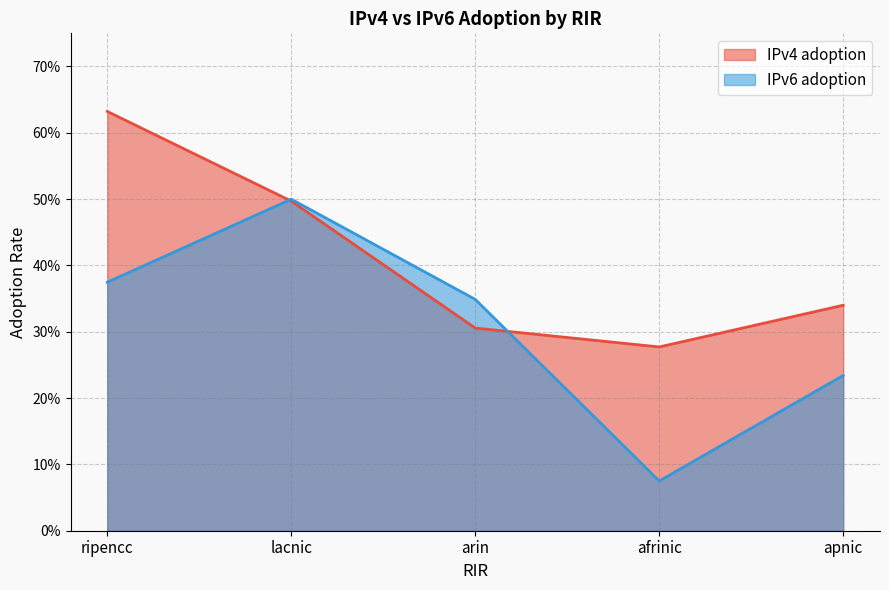

At which category is the sum across all series the highest?

ripencc